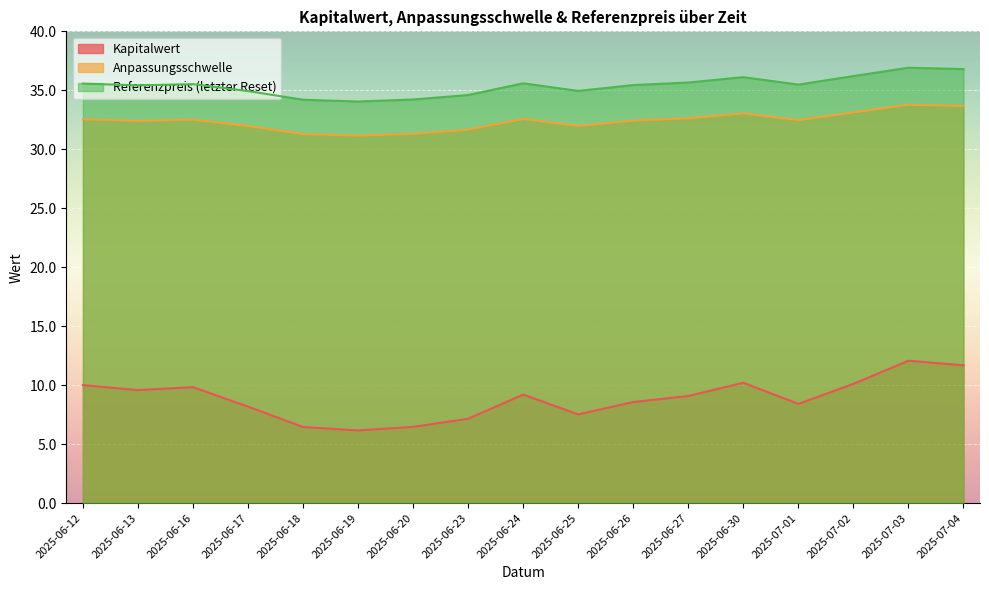

What is the value of the Anpassungsschwelle point at the 9th from the left?

32.6